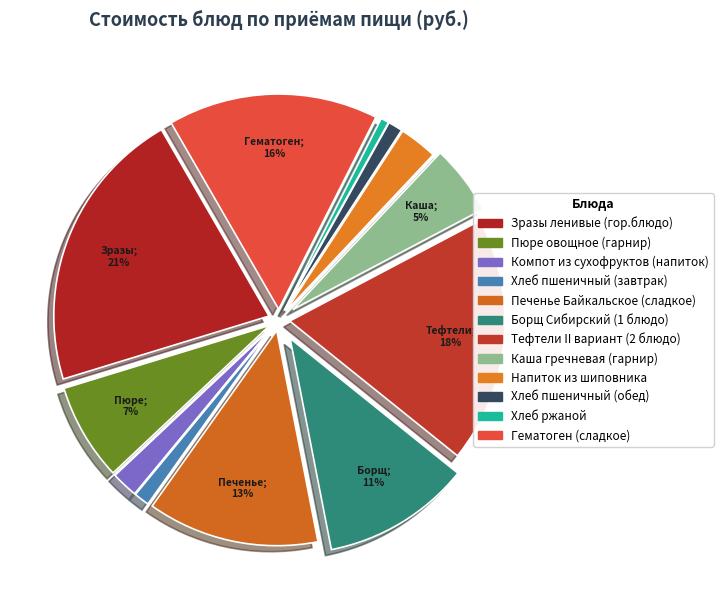

What is the smallest slice in the pie chart?

Хлеб ржаной